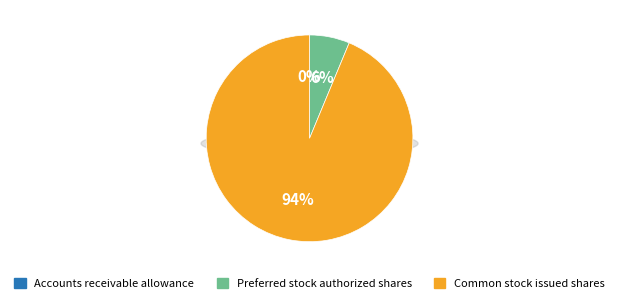

Between Preferred stock authorized shares and Common stock issued shares, which is larger?

Common stock issued shares